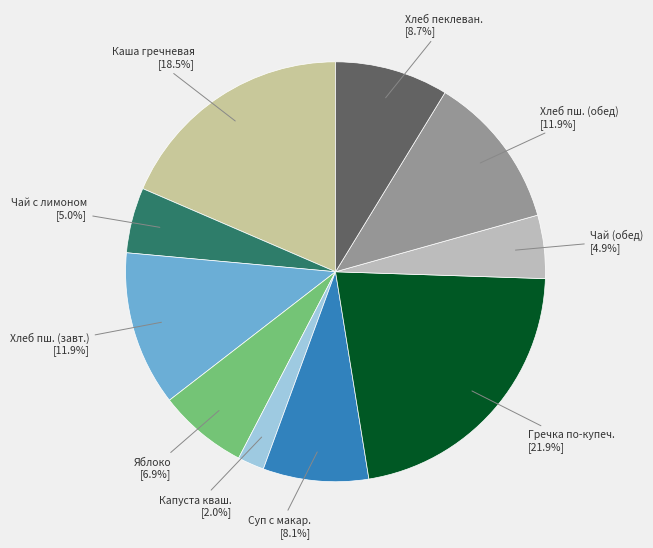

Is the sum of Яблоко and Хлеб пеклеван. greater than half?

No